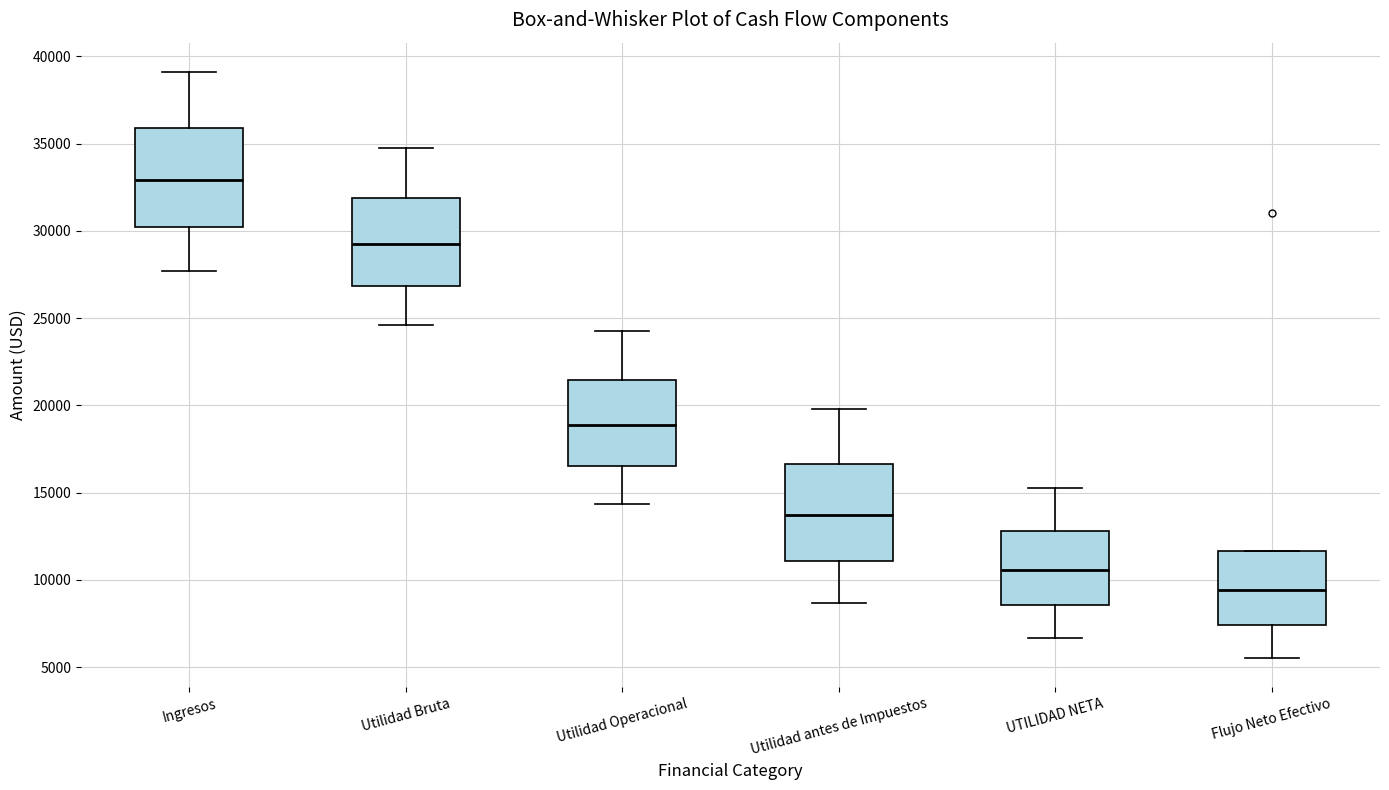

Where does the lower whisker of the box for Utilidad Bruta end on the y-axis? The values are not printed on the chart, so give them approximately, as read against the axis.

24500